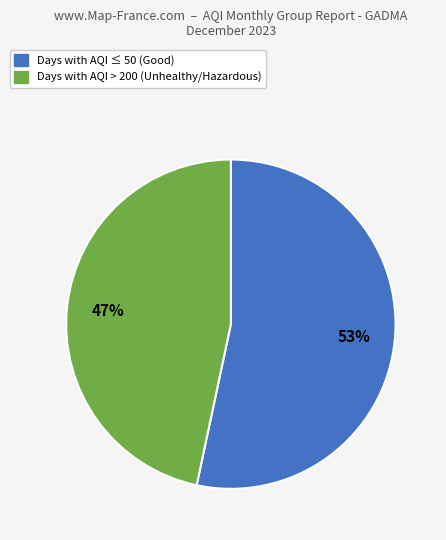

To the nearest percent, what is the average slice percentage?

50%